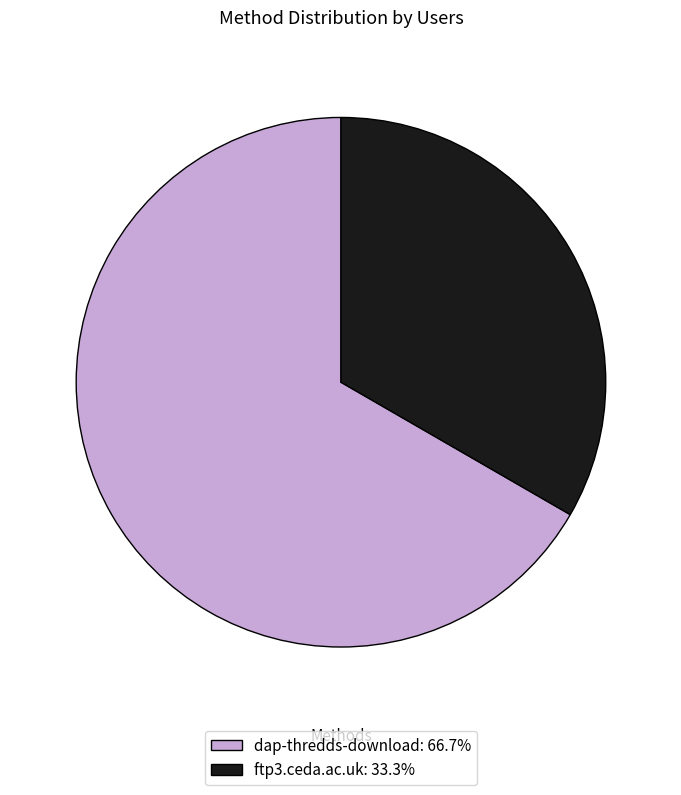

Rank the categories by value from highest to lowest.

dap-thredds-download, ftp3.ceda.ac.uk